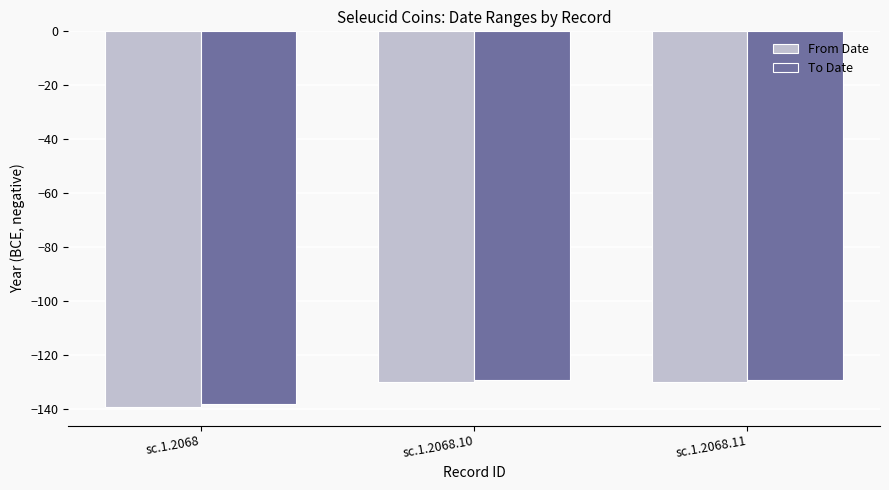

What is the difference between the maximum and minimum values in the To Date series?

9